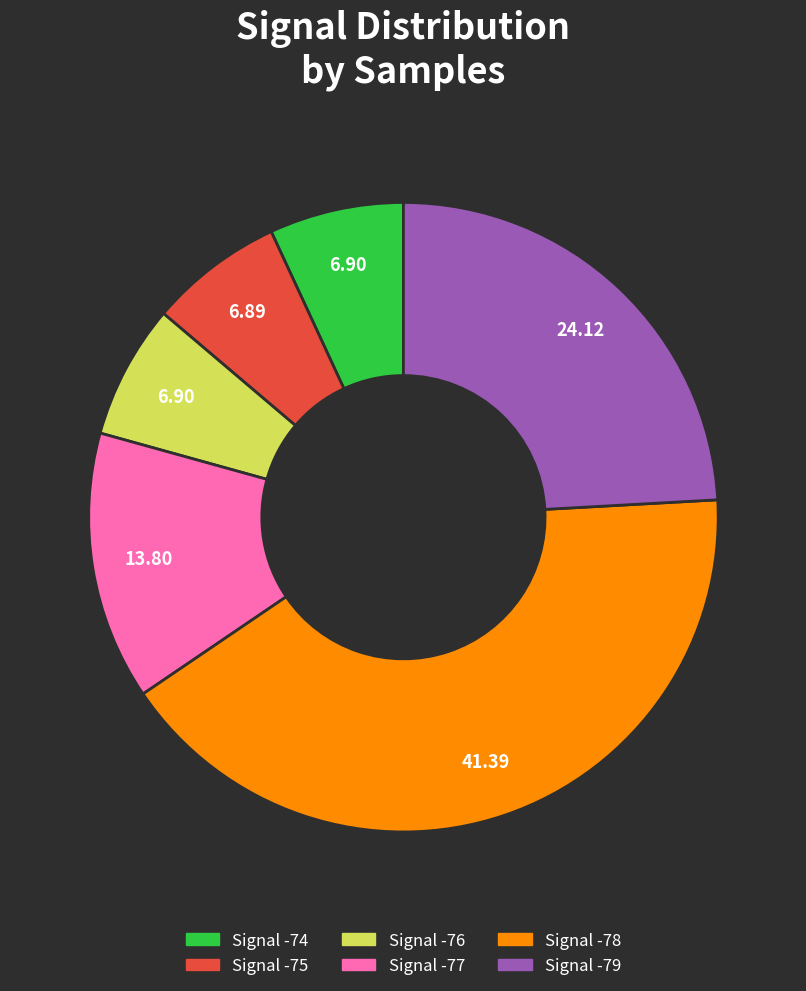

Is there any slice that represents more than half of the pie?

No